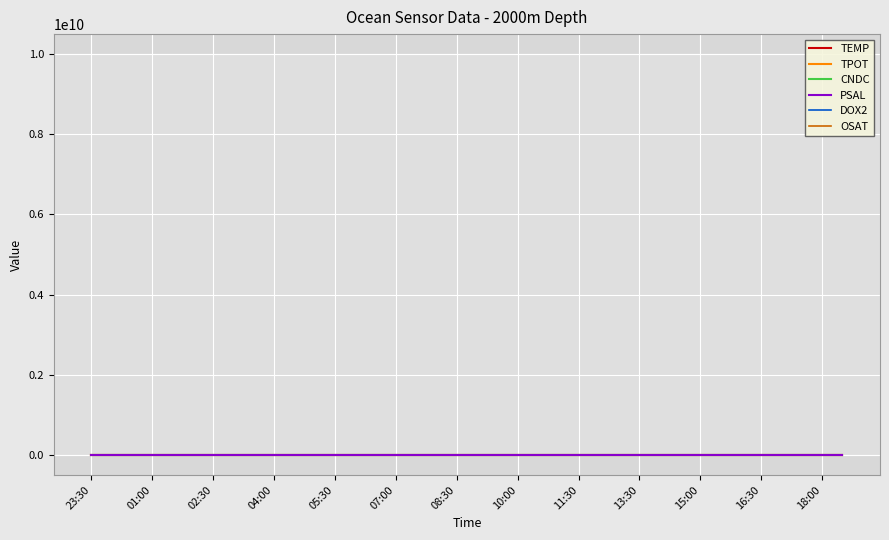

How many TPOT values are between 12 and 13?

38